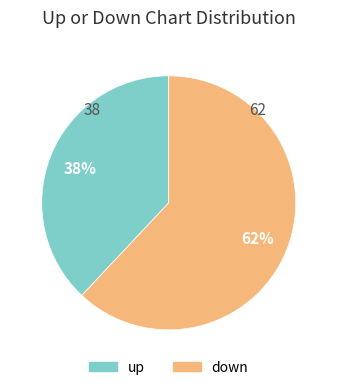

Which category accounts for the majority?

down